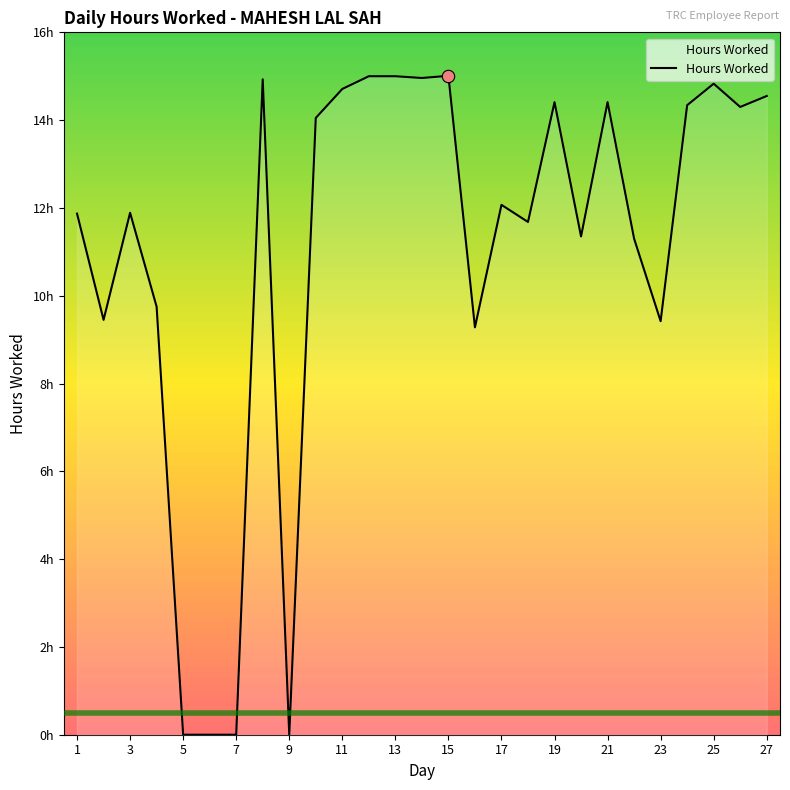

Is this an area chart (filled region under the line)?

Yes